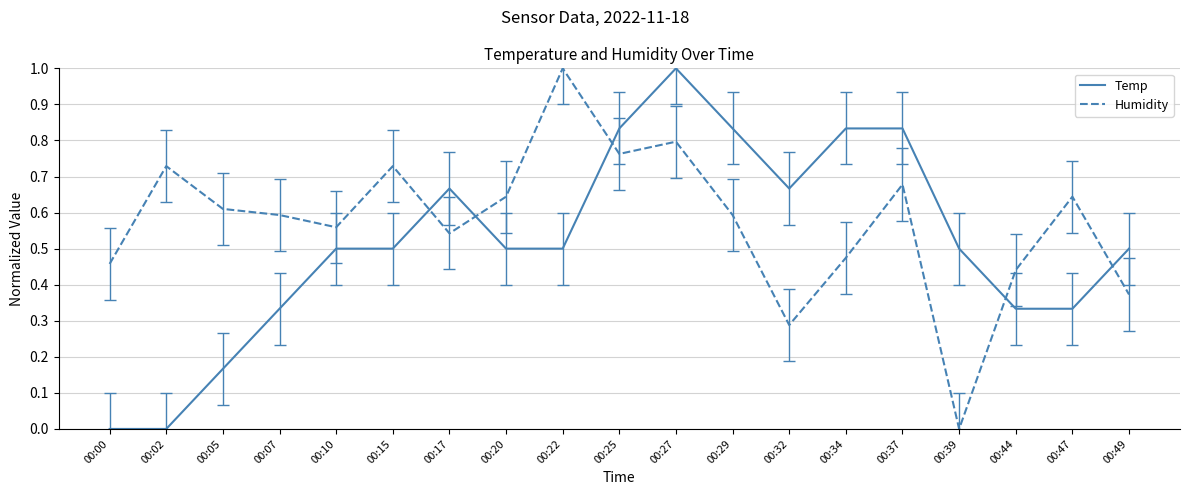

At 00:44, list the series in order from largest to smallest.

Humidity, Temp